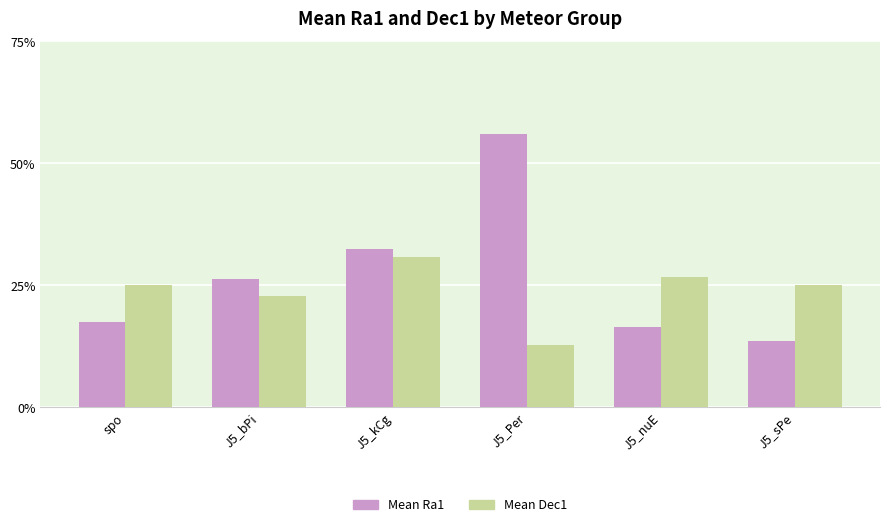

What position from the right is J5_sPe?

1